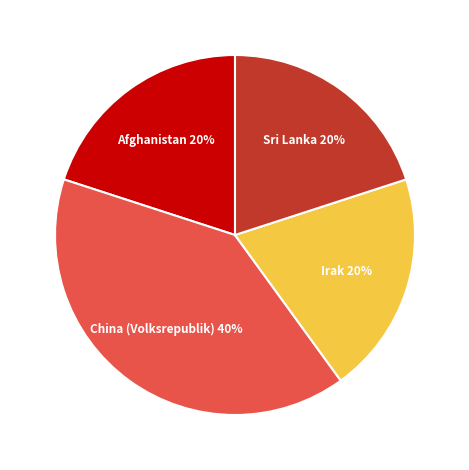

Does any single category account for the majority?

No